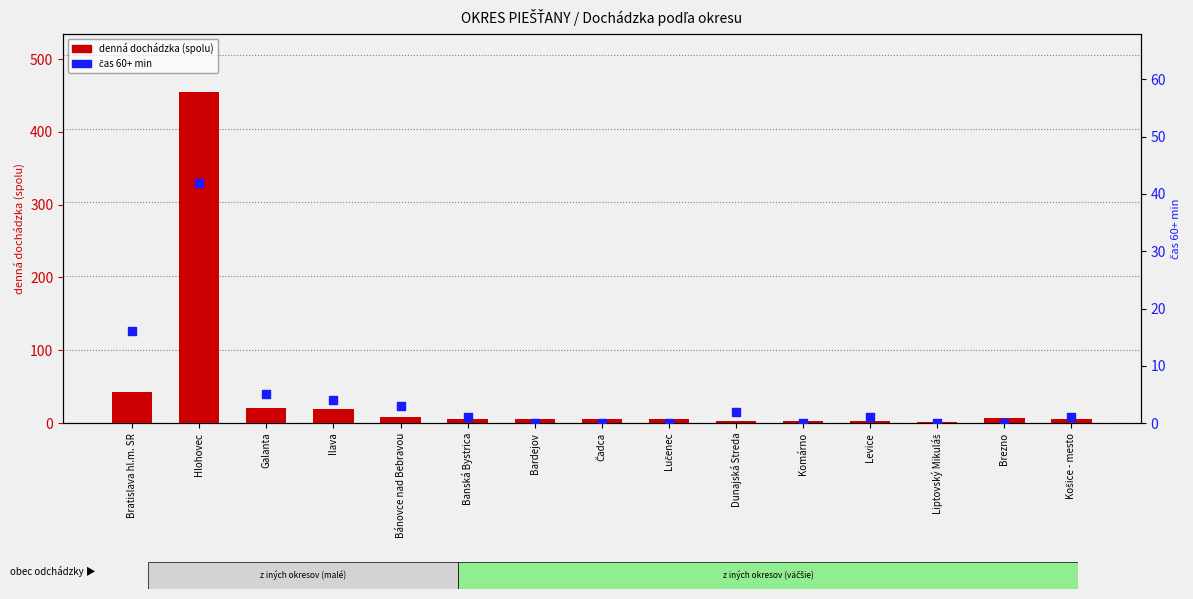

What is the total value across all series at Bratislava hl.m. SR?

58